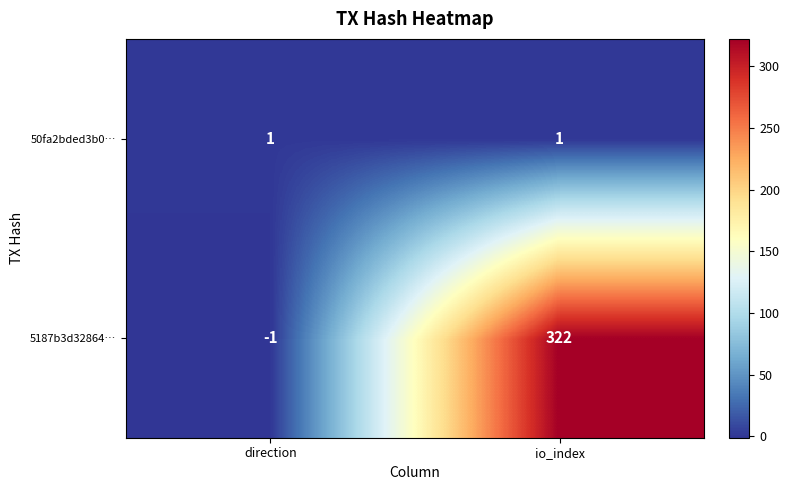

Reading right to left, extract all data points from this chart.

50fa2bded3b0…: io_index=1	direction=1
5187b3d32864…: io_index=322	direction=-1